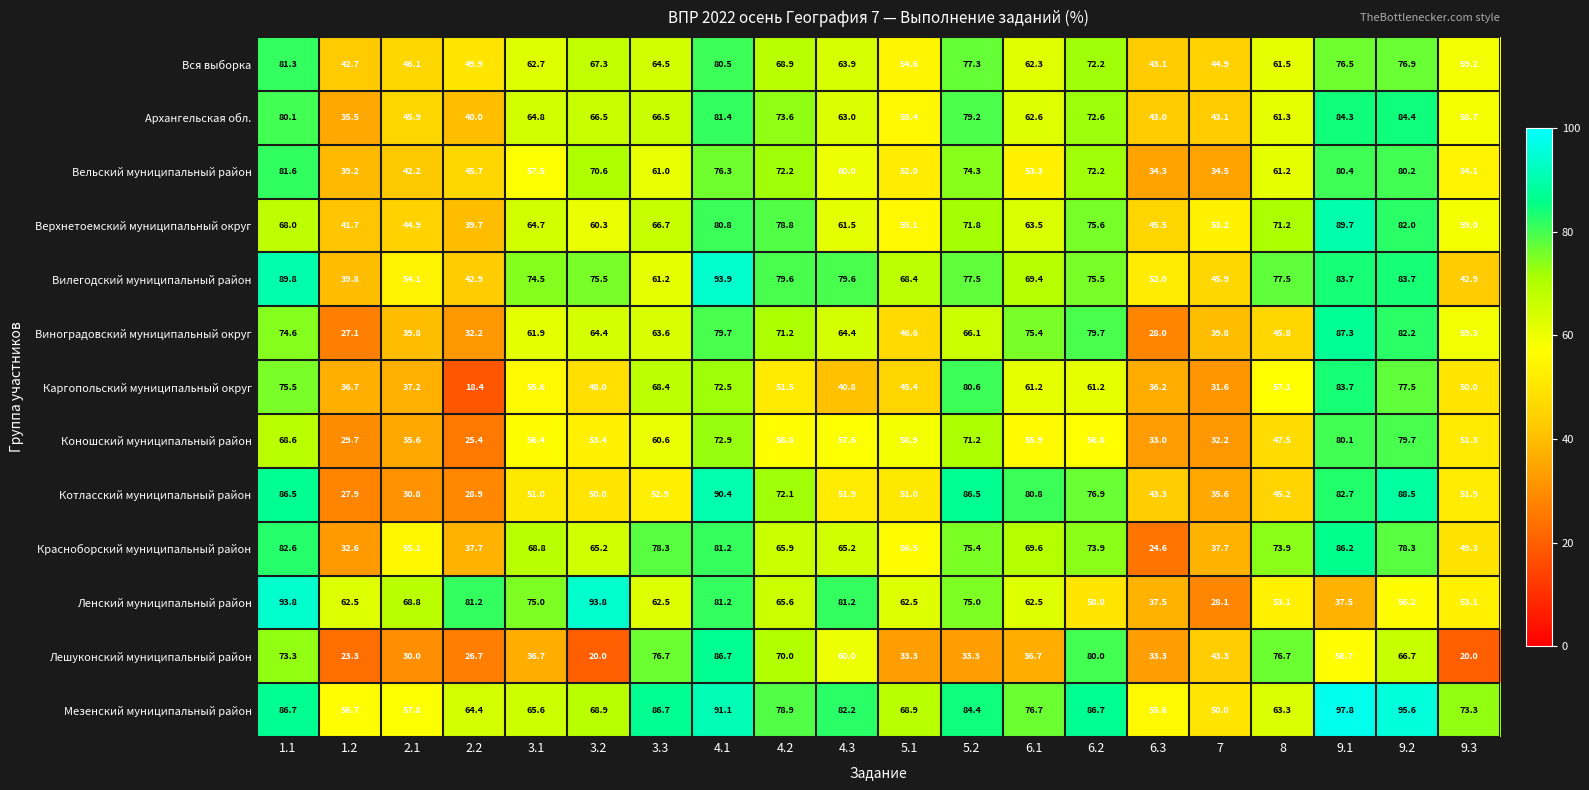

What is the difference between the highest and lowest values at 5.1?

35.6